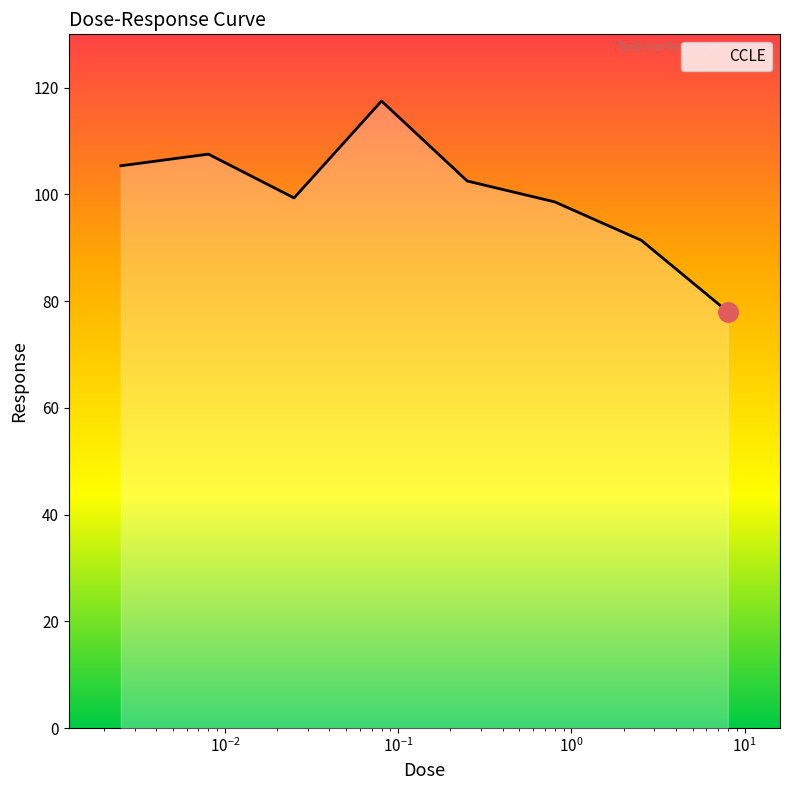

What is the minimum value shown in the chart?

78.0